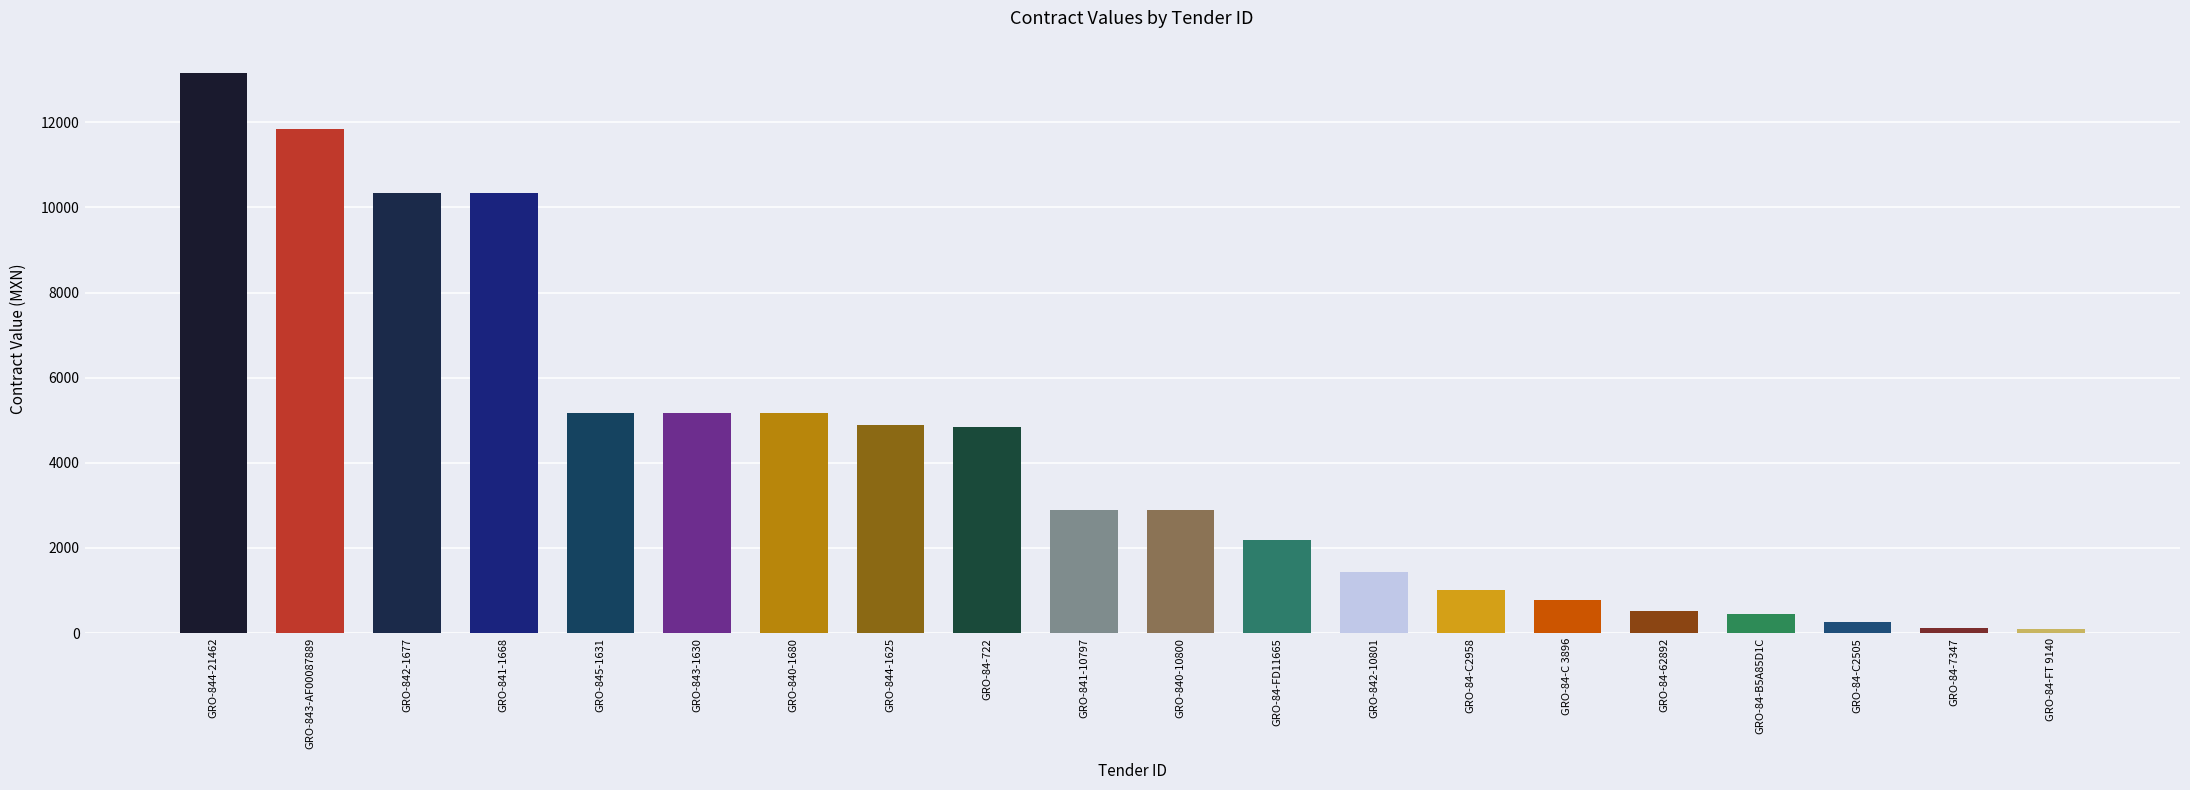

What is the sum of all values?

83580.1